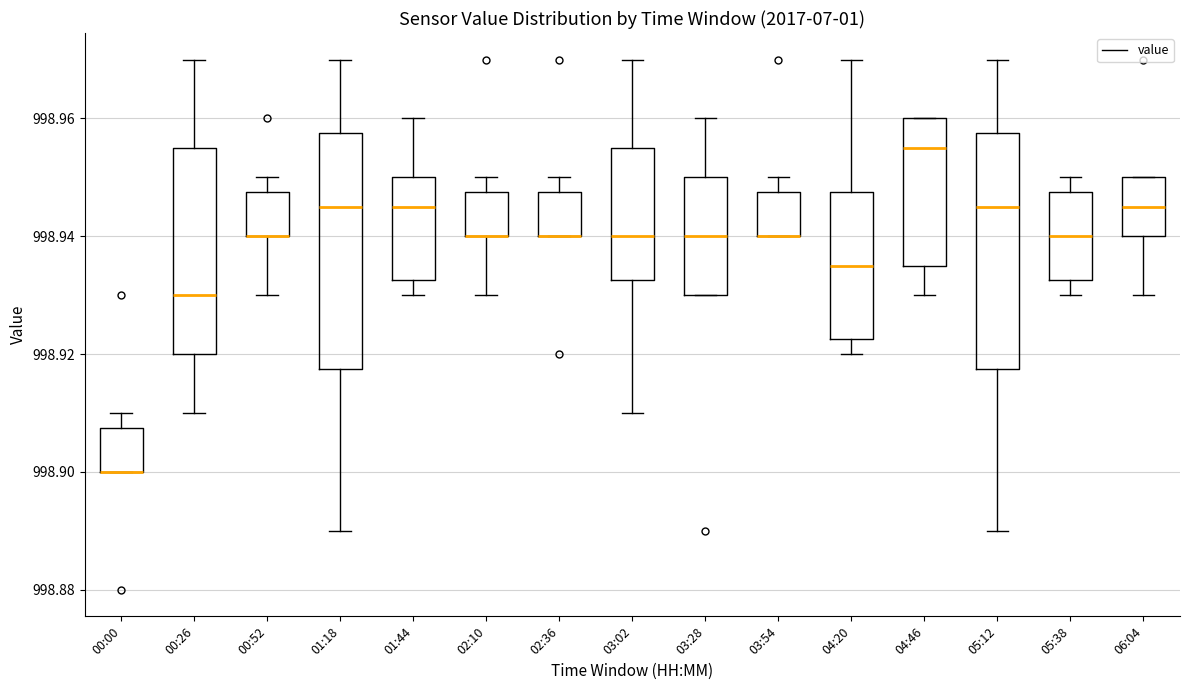

Where is the upper edge of the box for 00:00 on the y-axis? The values are not printed on the chart, so give them approximately, as read against the axis.

998.908